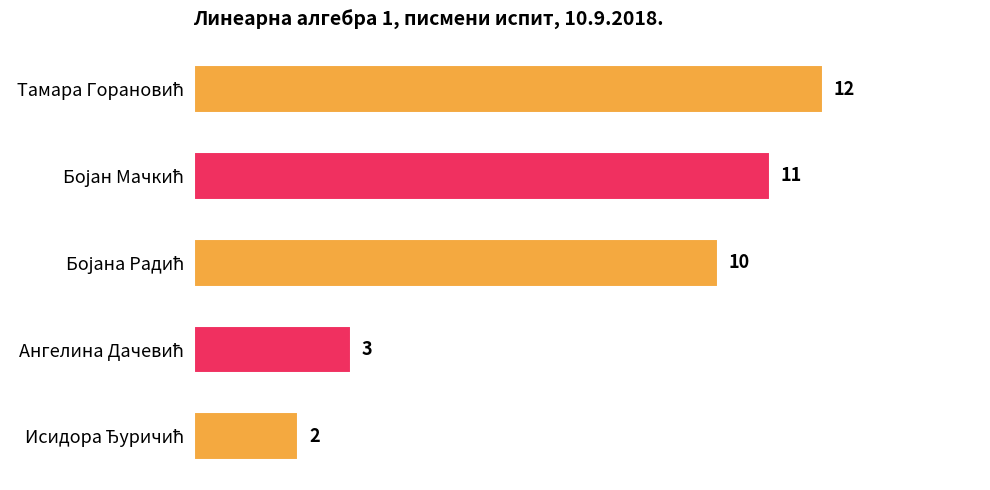

Reading bottom to top, what are all the values shown in this chart?

2	3	10	11	12